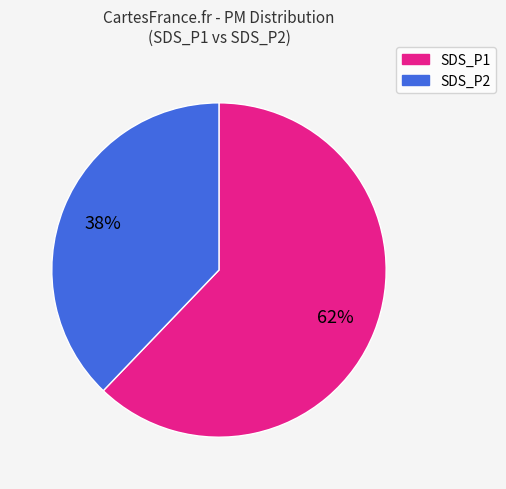

True or false: SDS_P2 accounts for 50% of the total.

False